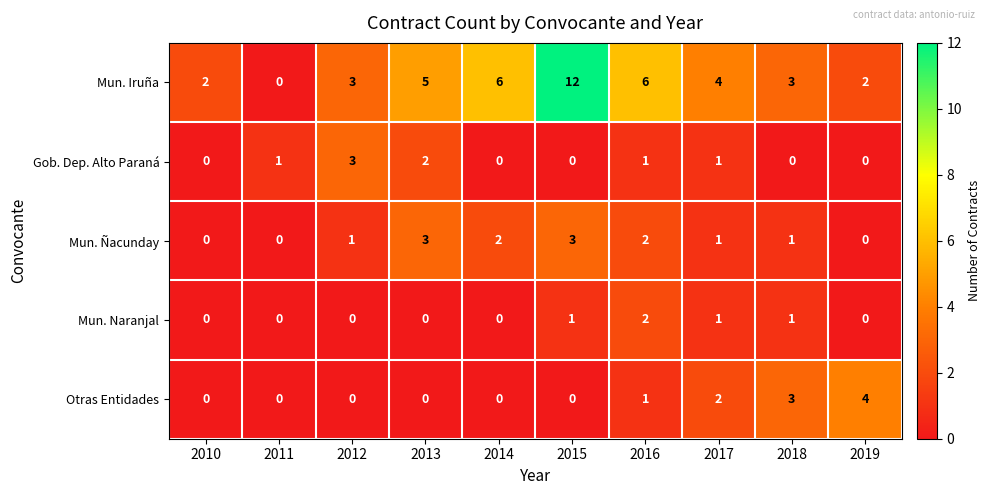

Which series has the largest total across all categories?

Mun. Iruña